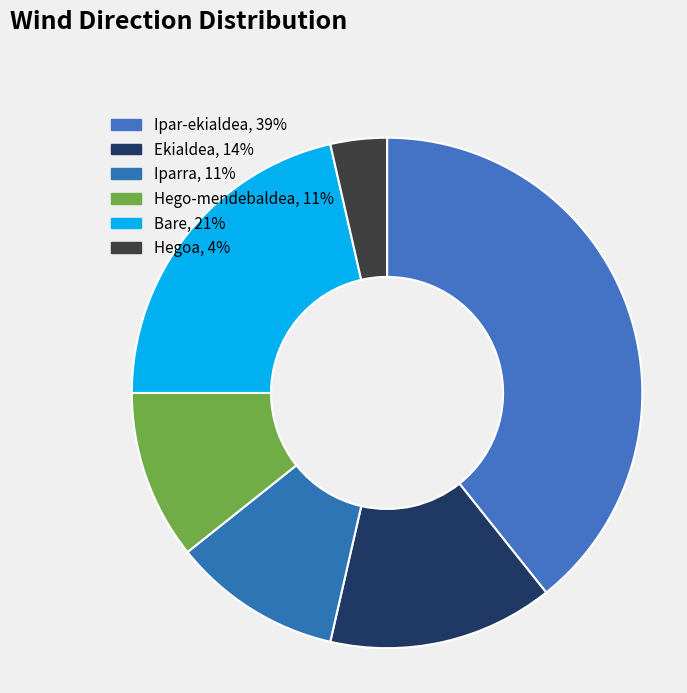

True or false: Ekialdea accounts for 14% of the total.

True